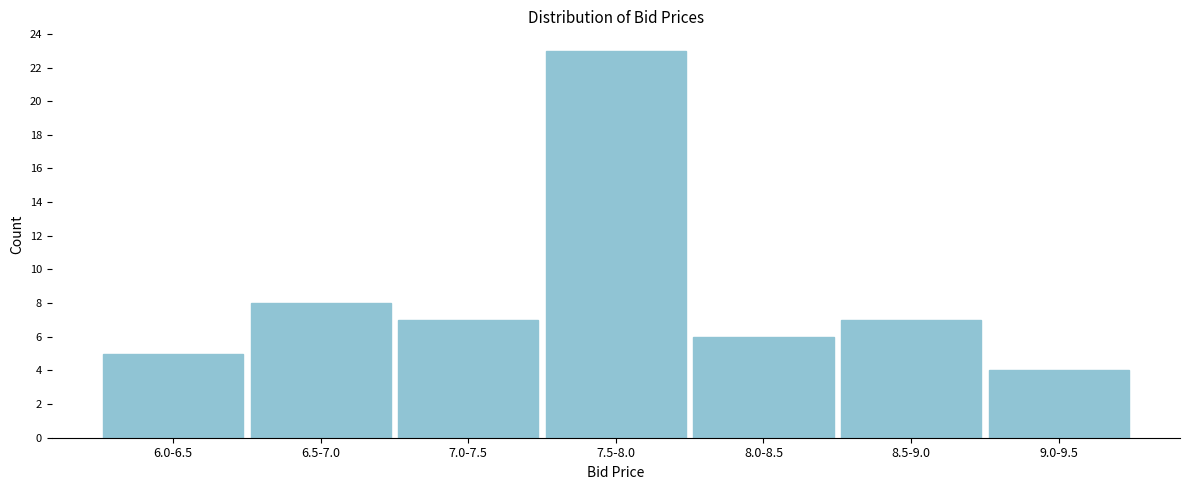

Reading right to left, extract all data points from this chart.

9.0-9.5=4	8.5-9.0=7	8.0-8.5=6	7.5-8.0=23	7.0-7.5=7	6.5-7.0=8	6.0-6.5=5